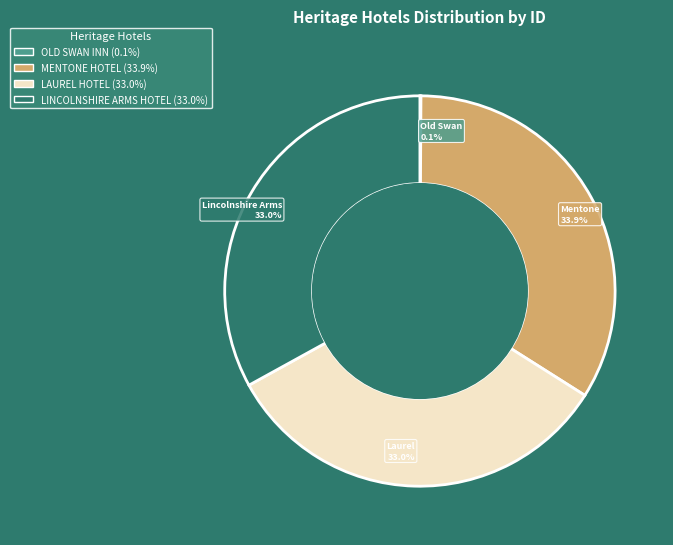

To the nearest percent, what is the difference between the largest and smallest slice percentages?

34%